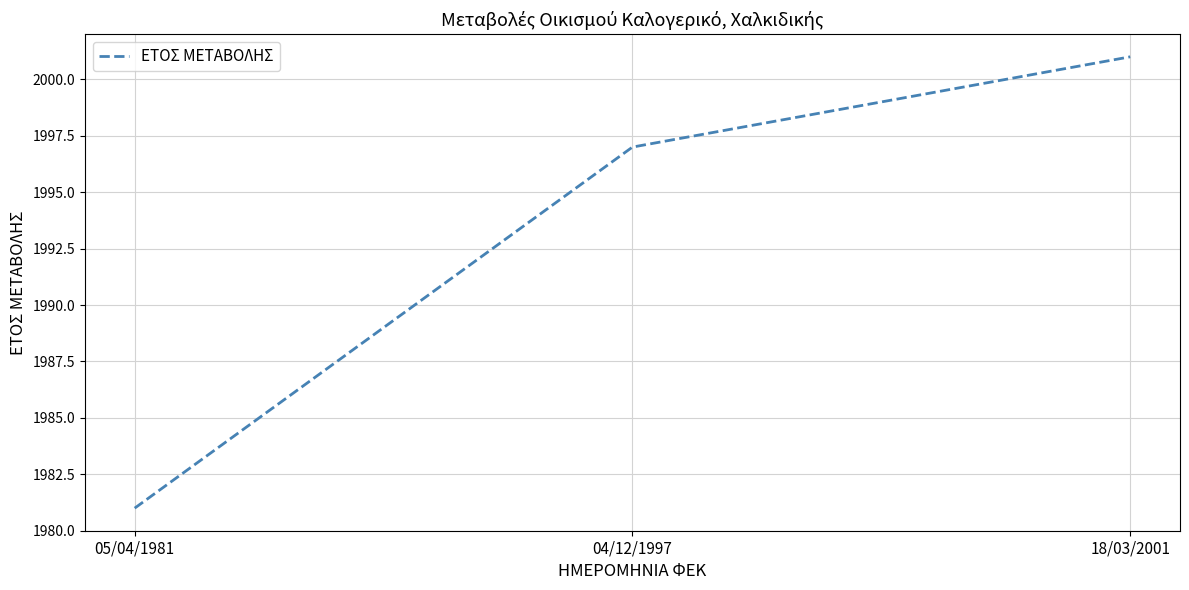

Rank the categories by value from highest to lowest.

18/03/2001, 04/12/1997, 05/04/1981